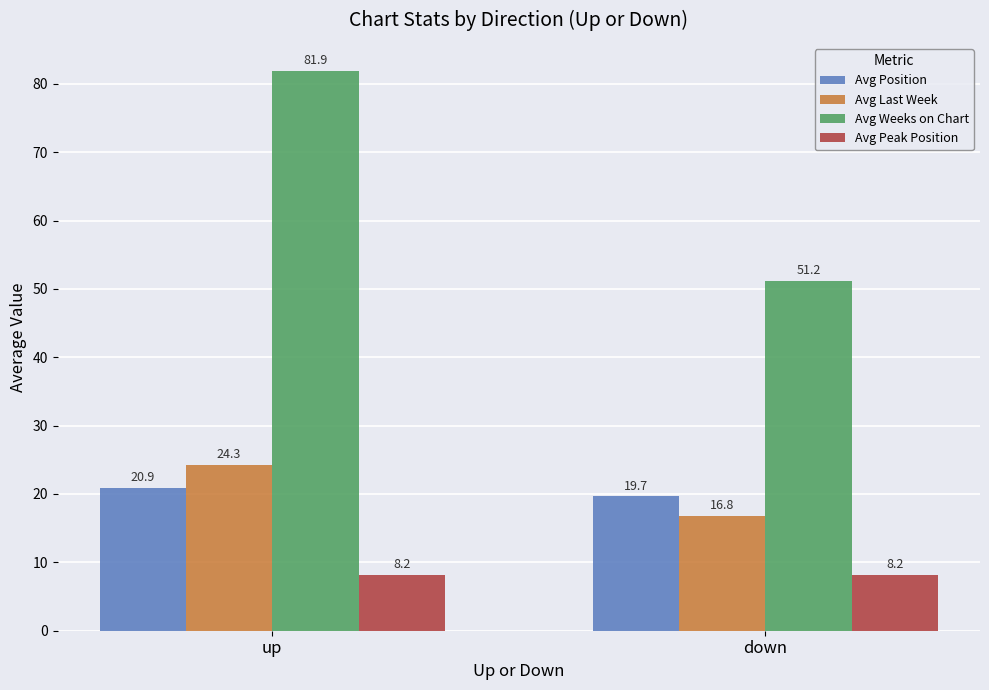

Rank the categories by Avg Weeks on Chart value from lowest to highest.

down, up